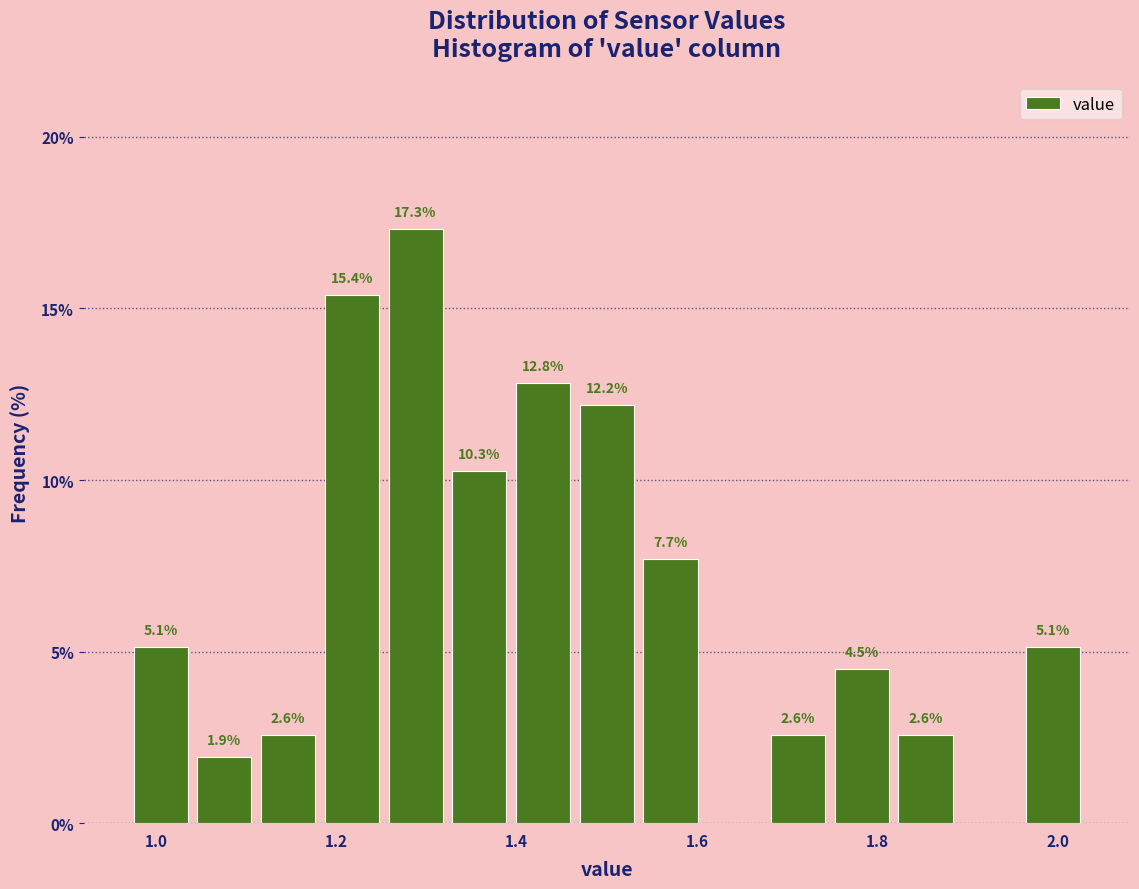

Read against the x-axis, roughly where is the centre of the tallest bar?

1.28